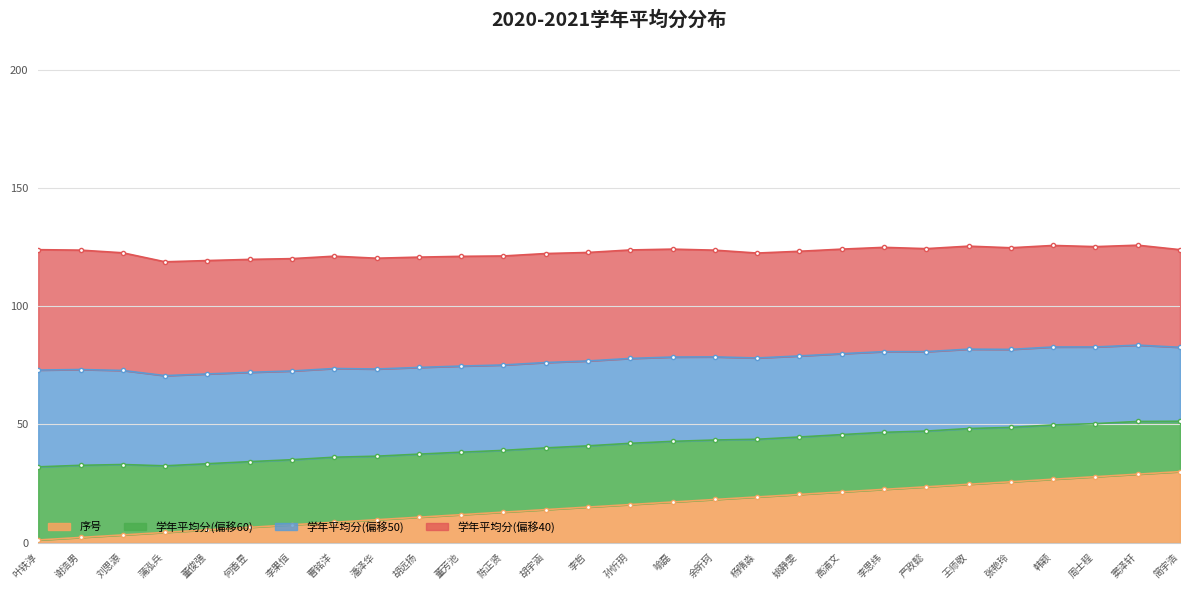

The value of 学年平均分 at 潘泽华 is 13.3. True or false?

False